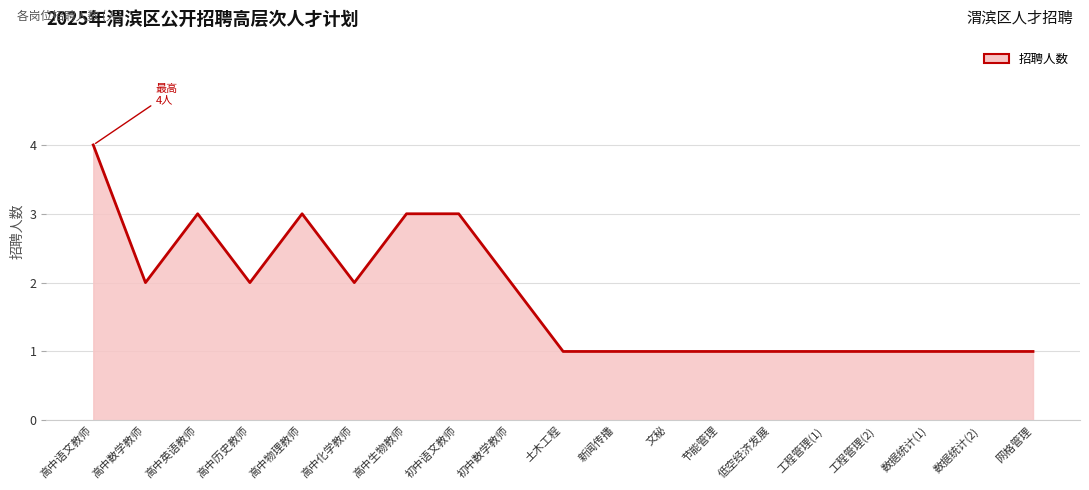

At which category does the chart reach its peak across all series?

高中语文教师